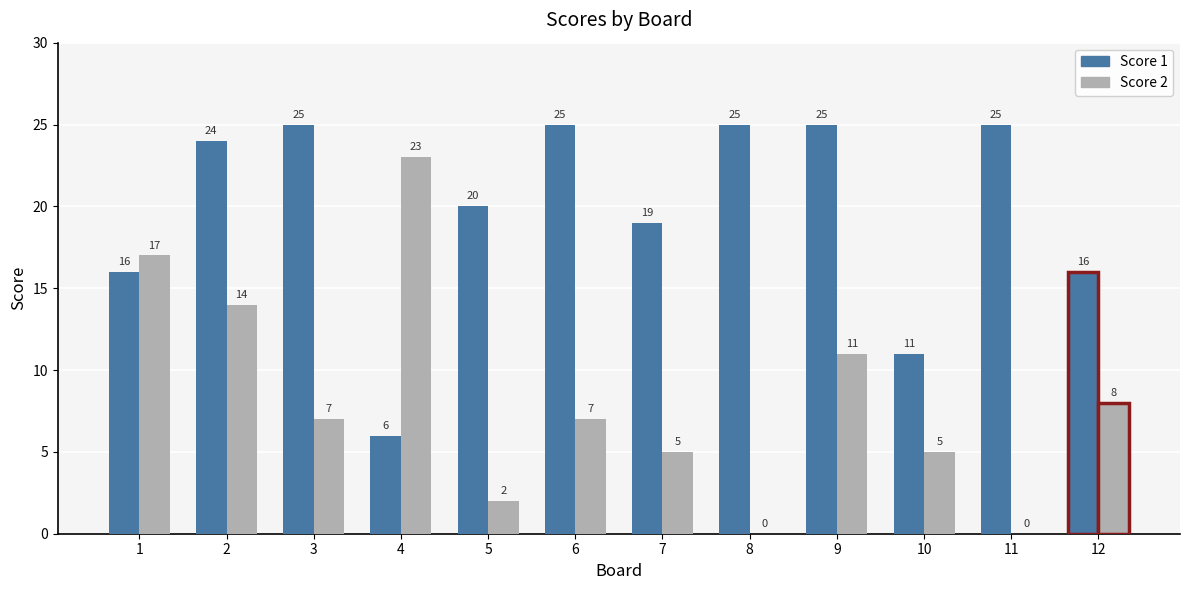

At which category is the sum across all series the highest?

2